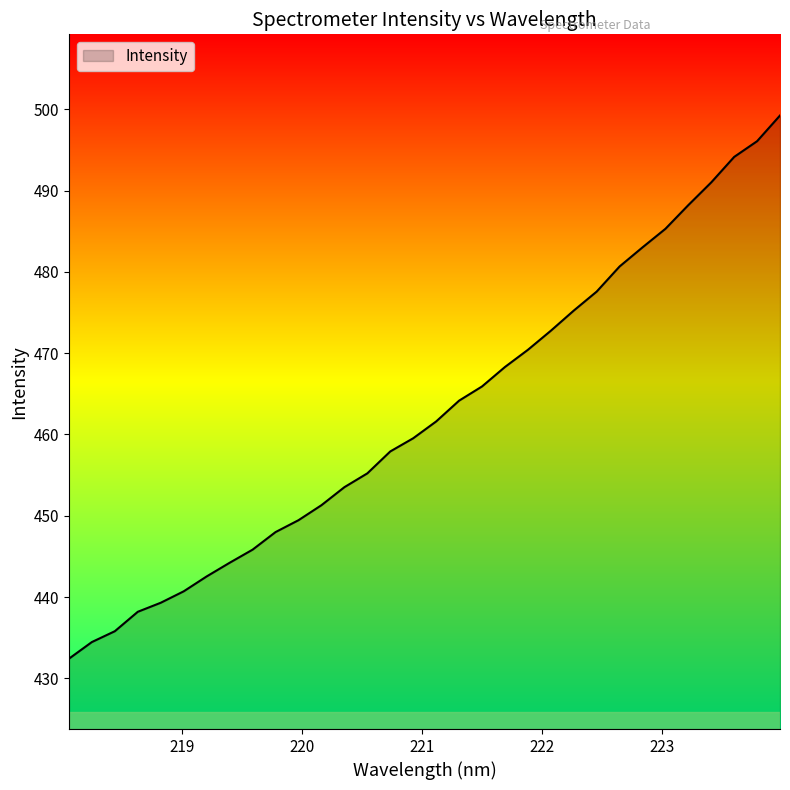

What is the maximum value shown in the chart?

499.2